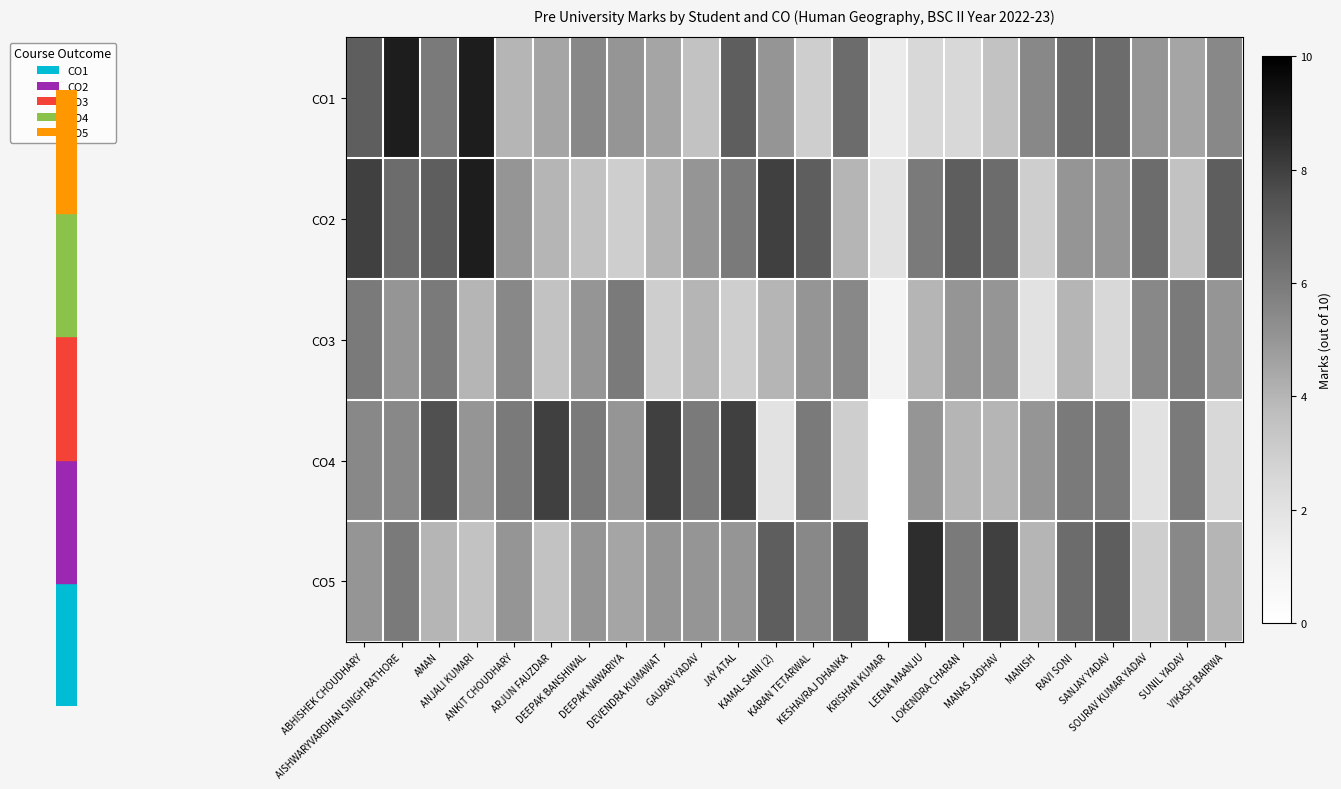

At how many categories does at least one series exceed 5?

23